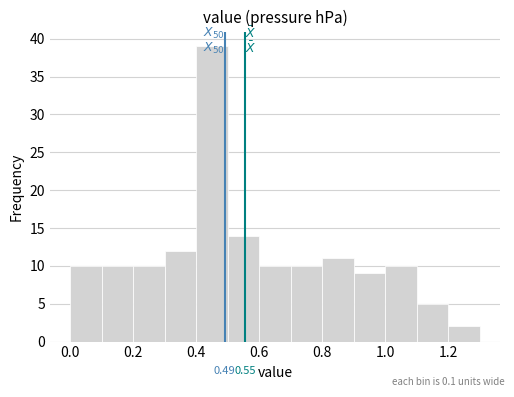

Which range on the x-axis has the tallest bar?

0.4 to 0.5